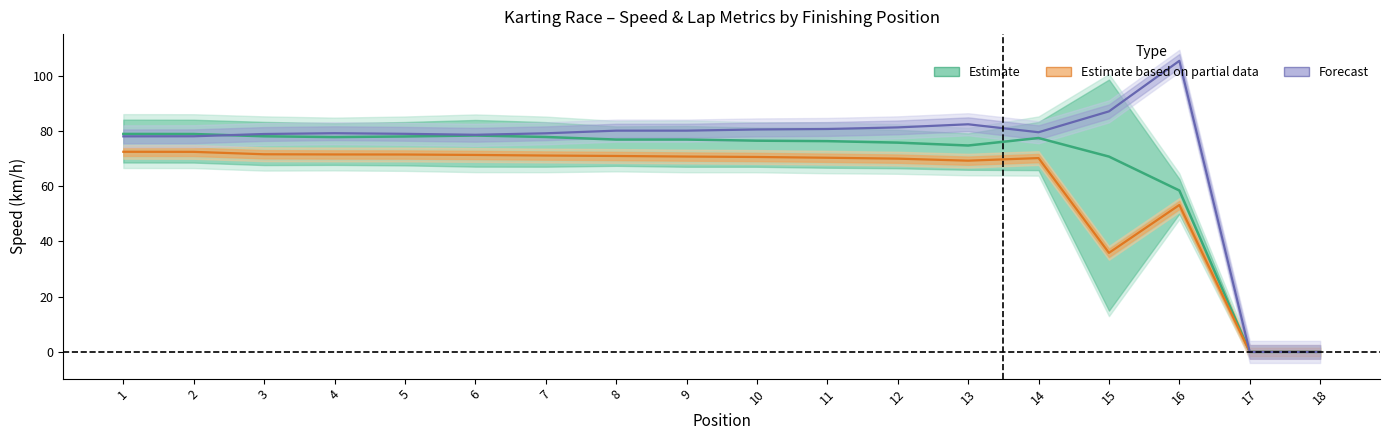

Between 6 and 2, which is larger?

6